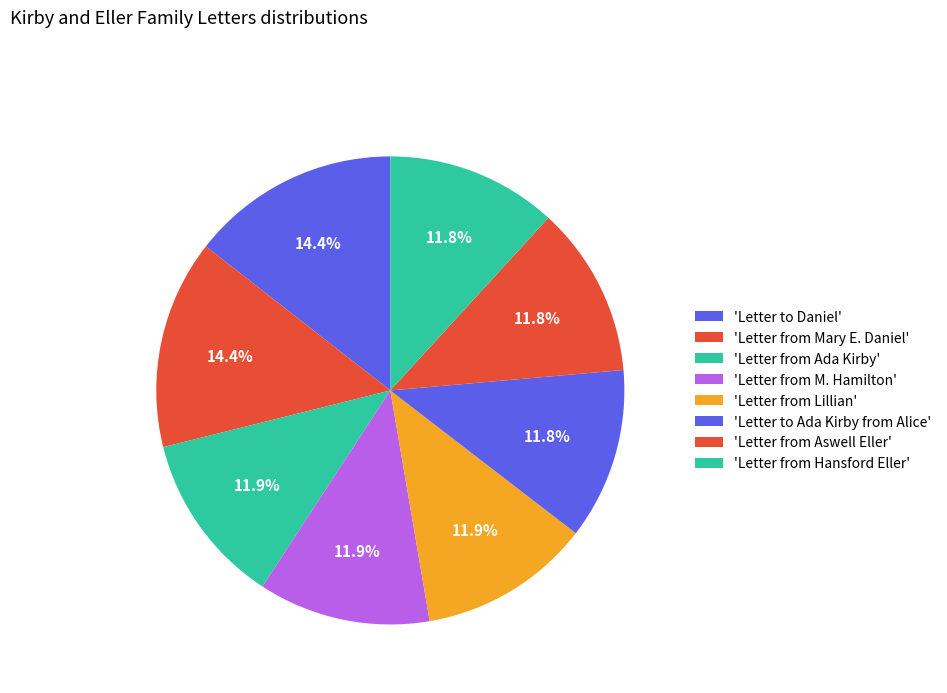

Count the number of slices in the pie.

8